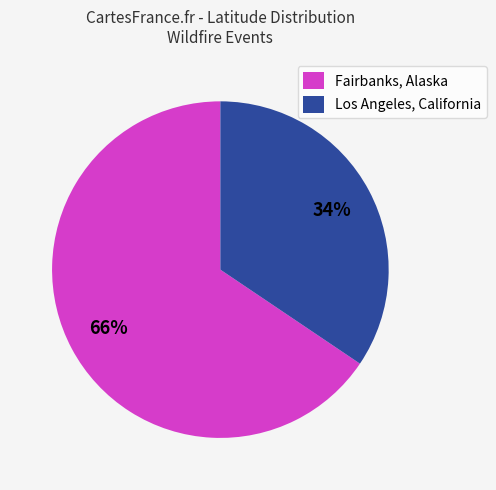

Approximately how many times larger is the value at Los Angeles, California compared to Fairbanks, Alaska?

0.5